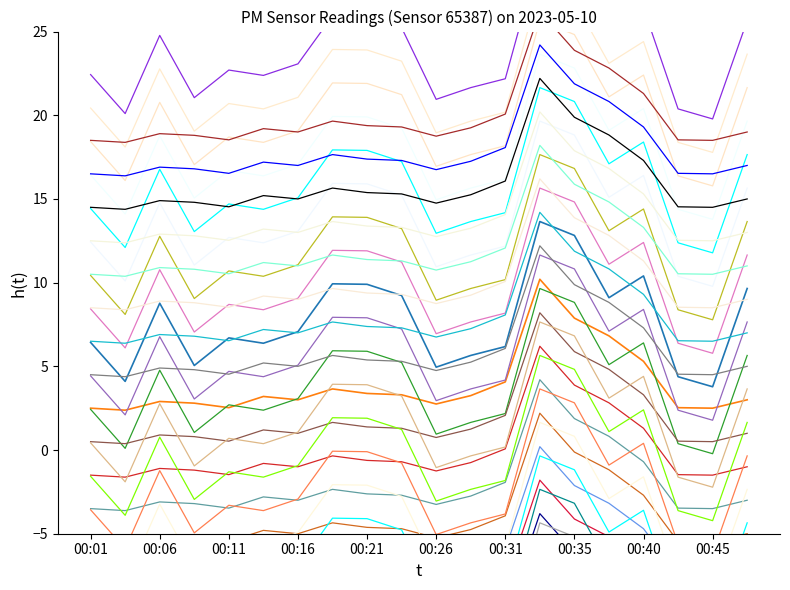

What is the difference between the maximum and minimum values in the P2 series?

7.8